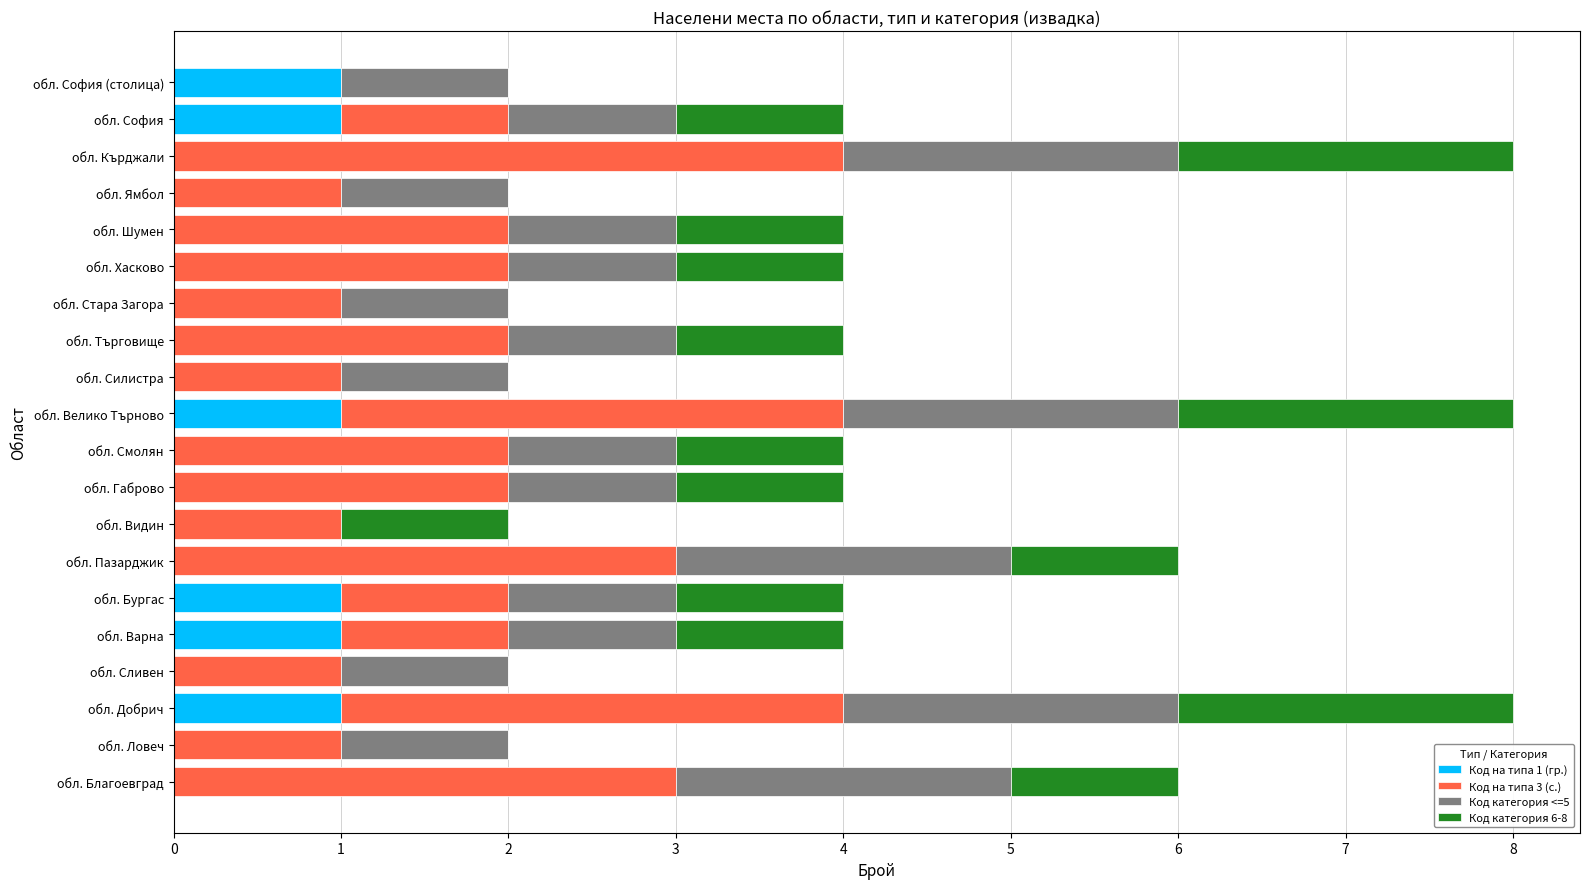

The value of Код на типа 1 (гр.) at обл. Добрич is 1. True or false?

True